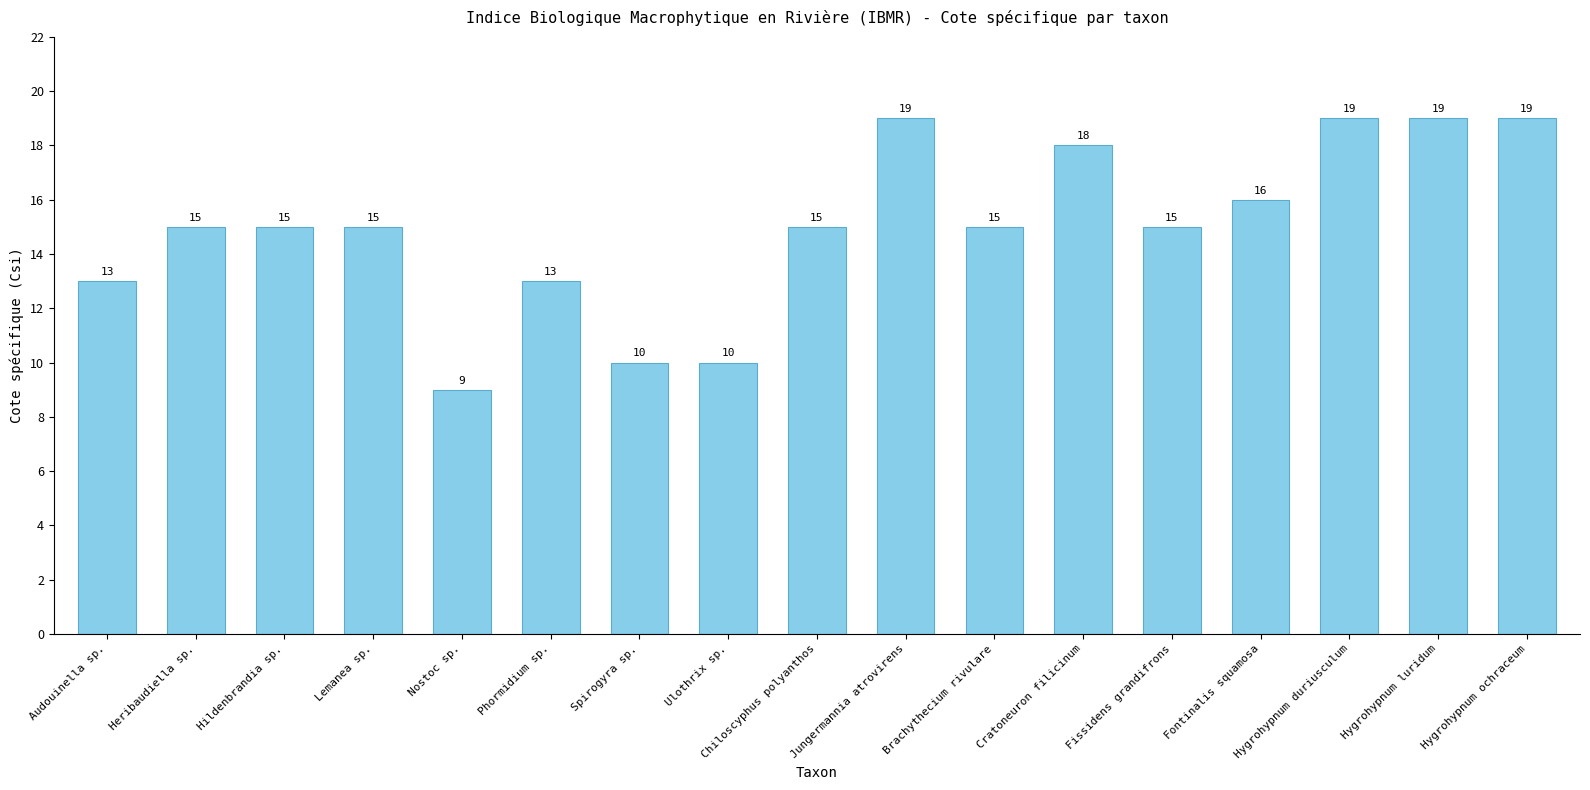

How many values are between 13 and 18?

10